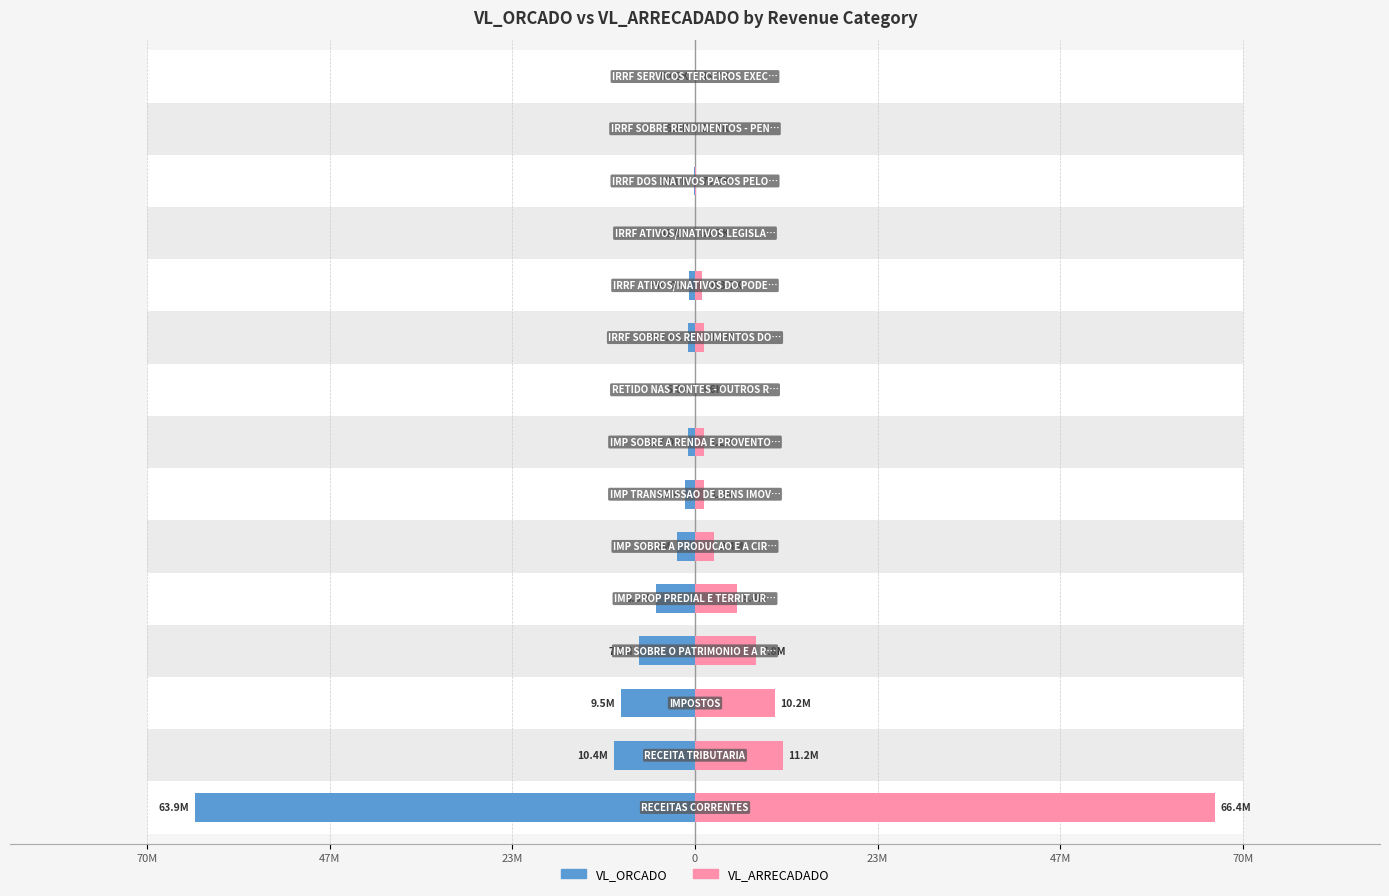

How many data points in VL_ARRECADADO are less than 1156464?

7